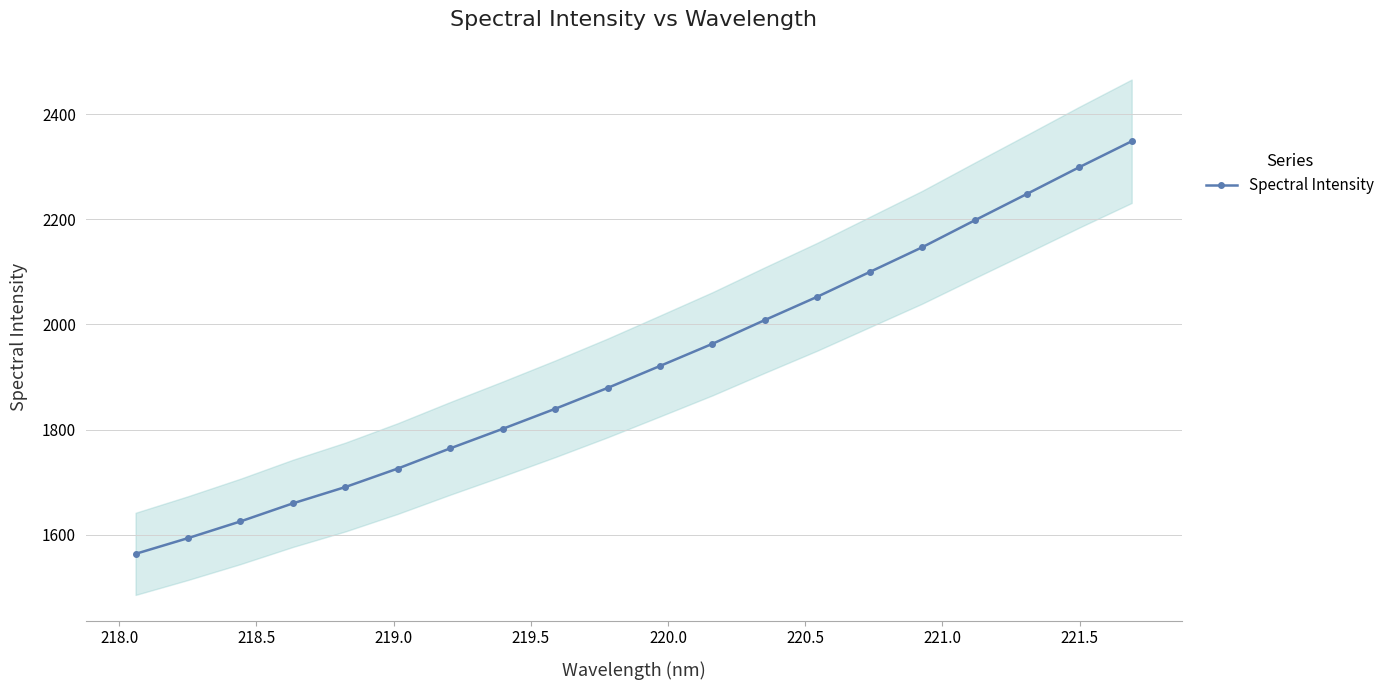

True or false: Spectral Intensity has more than 1 points higher than both neighbors.

False